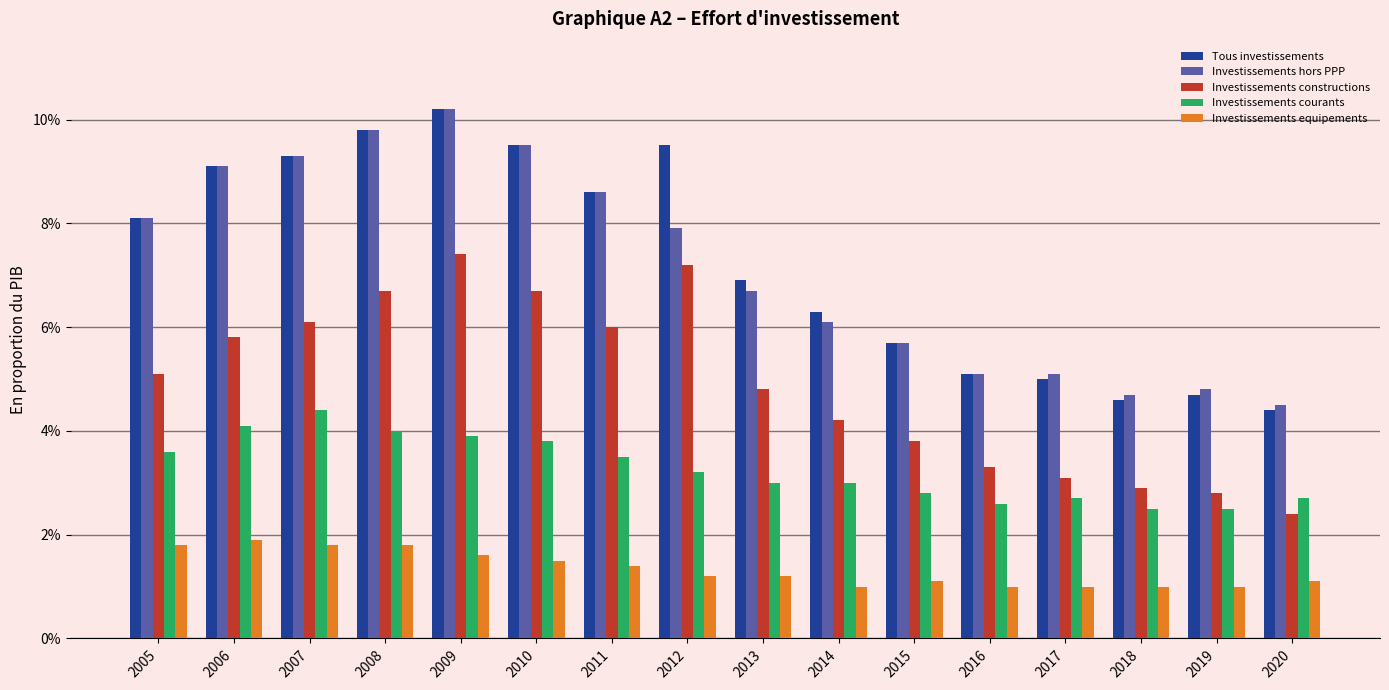

The Tous investissements series shows 0.1 at 2017. True or false?

True